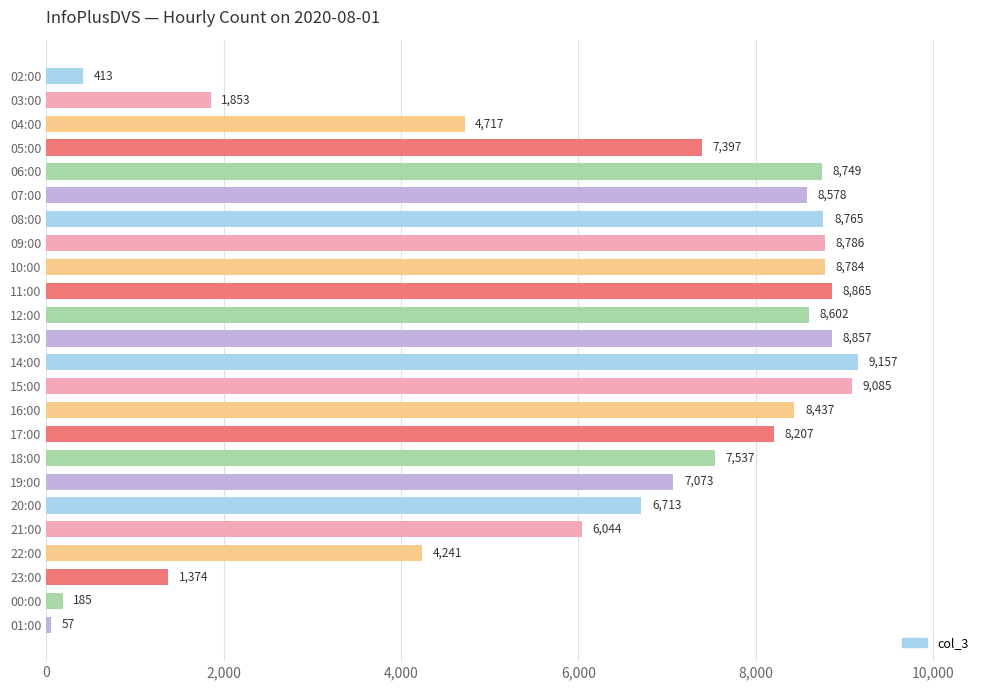

Which label corresponds to the largest value in the chart?

14:00